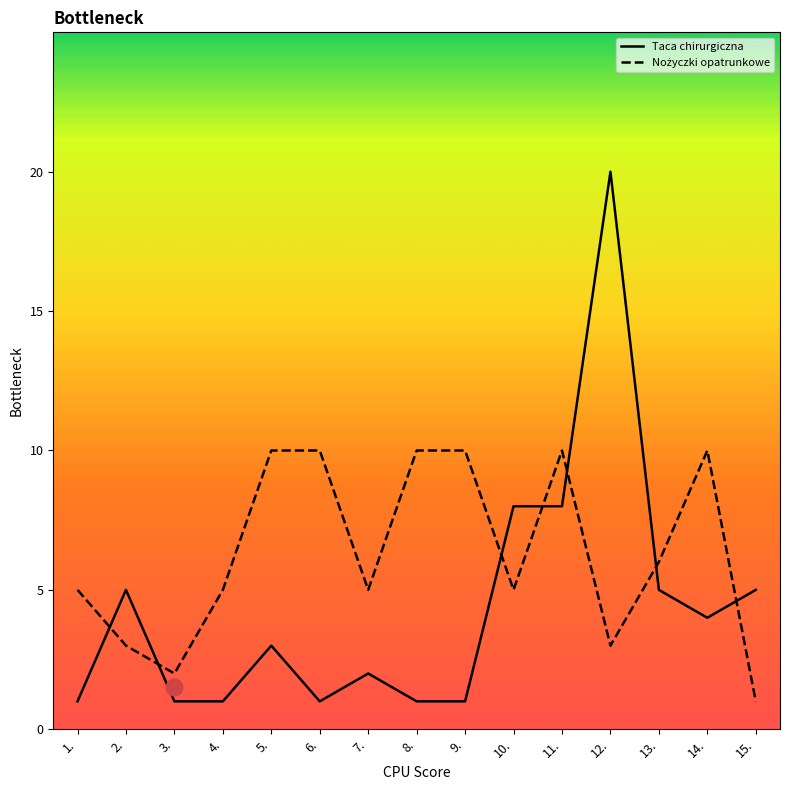

True or false: Taca chirurgiczna has a value of 1 at 9..

True